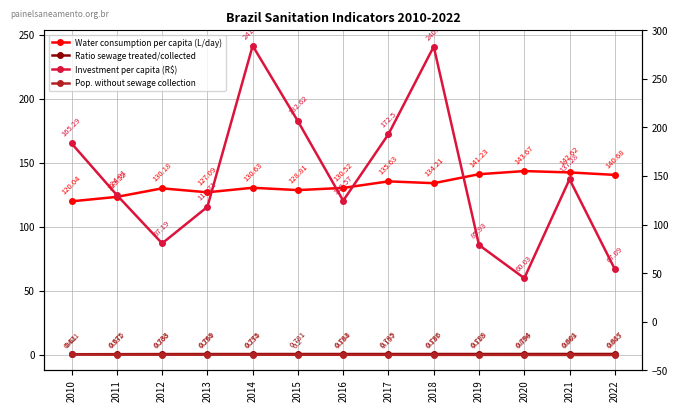

What is the average value of the Investment per capita (R$) series?

138.6